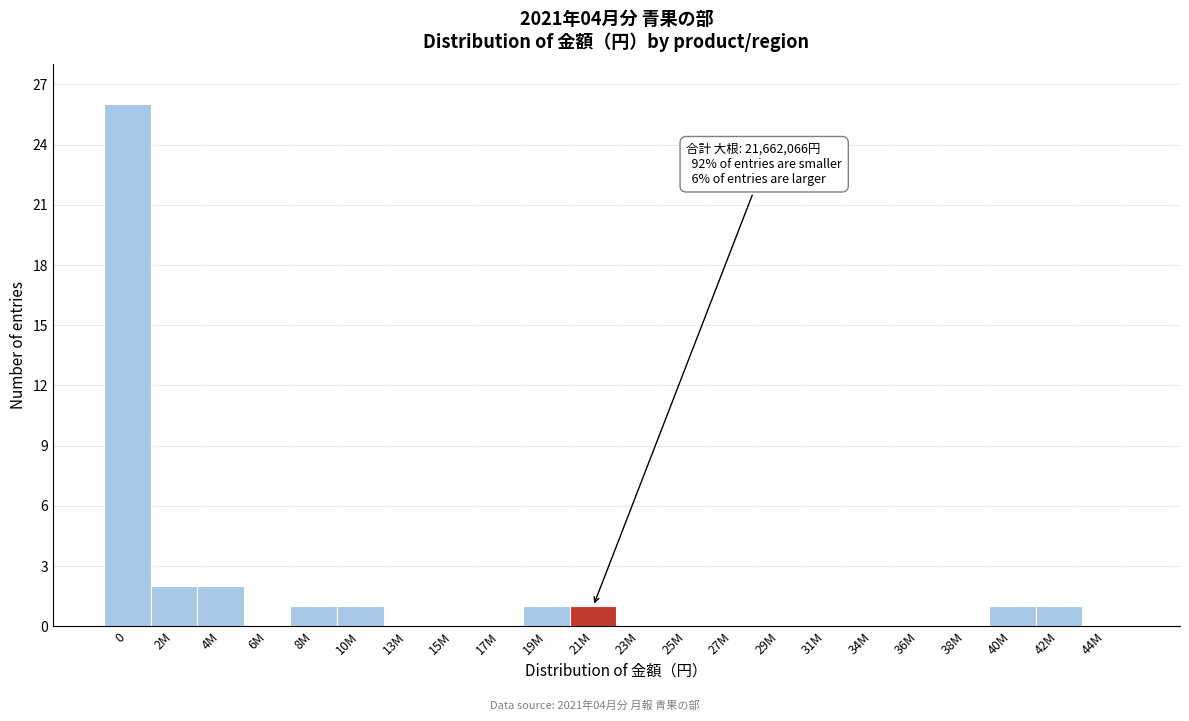

Reading right to left, transcribe all the data shown in this chart.

44M=0	42M=1	40M=1	38M=0	36M=0	34M=0	31M=0	29M=0	27M=0	25M=0	23M=0	21M=1	19M=1	17M=0	15M=0	13M=0	10M=1	8M=1	6M=0	4M=2	2M=2	0=26